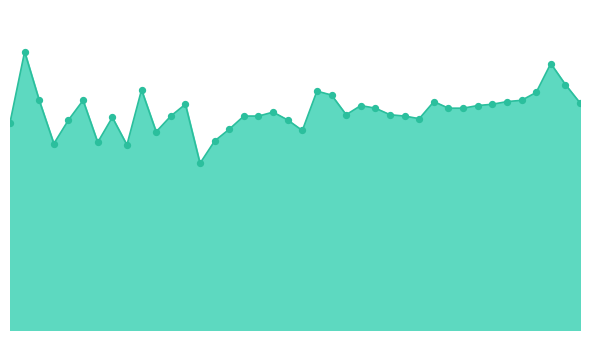

Does the chart have visible grid lines?

No